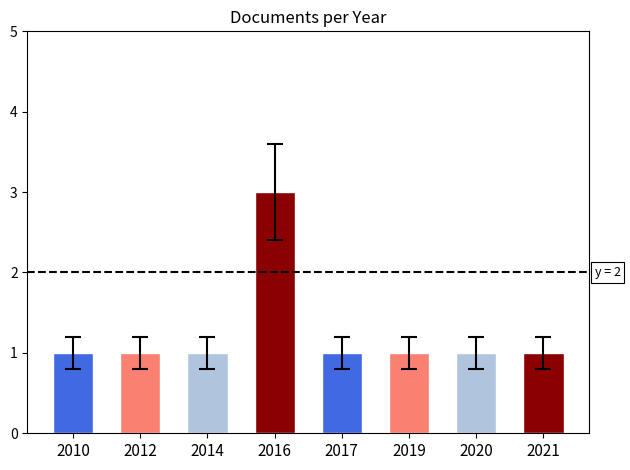

Which category has the highest value across all series?

2016